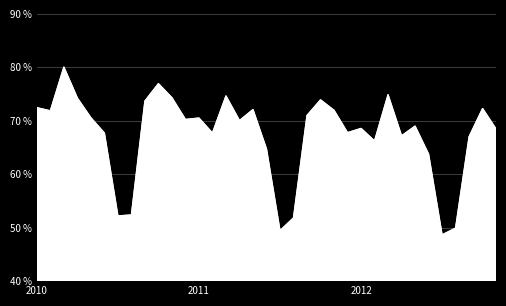

Does the chart display data point markers on the line(s)?

No